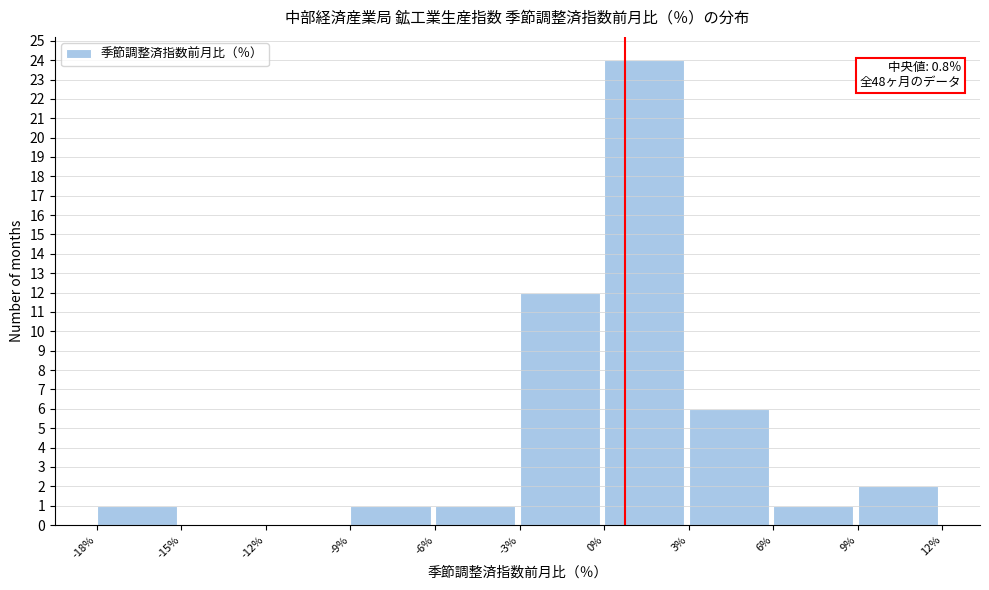

Over which range of the x-axis is the bar tallest?

0% to 3%